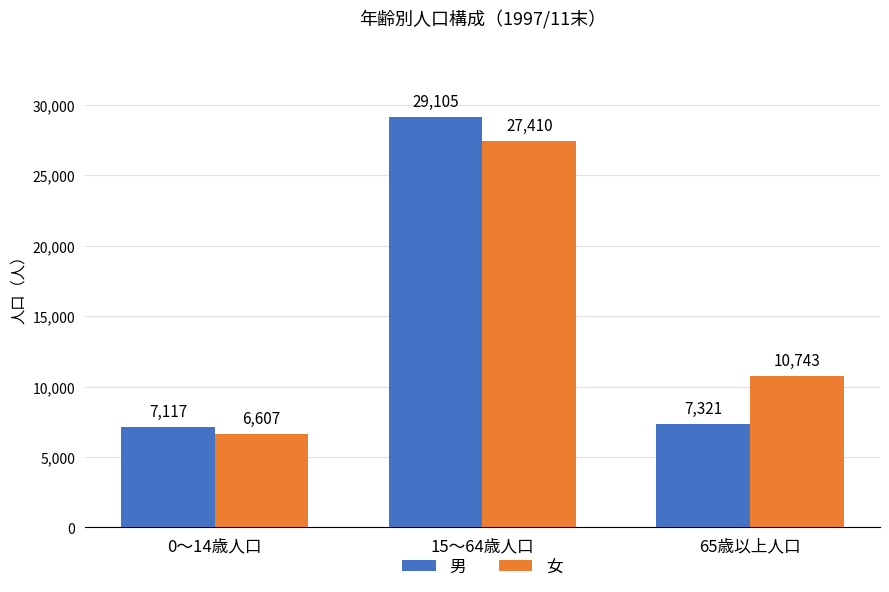

How many data points in 男 are less than 7321?

1